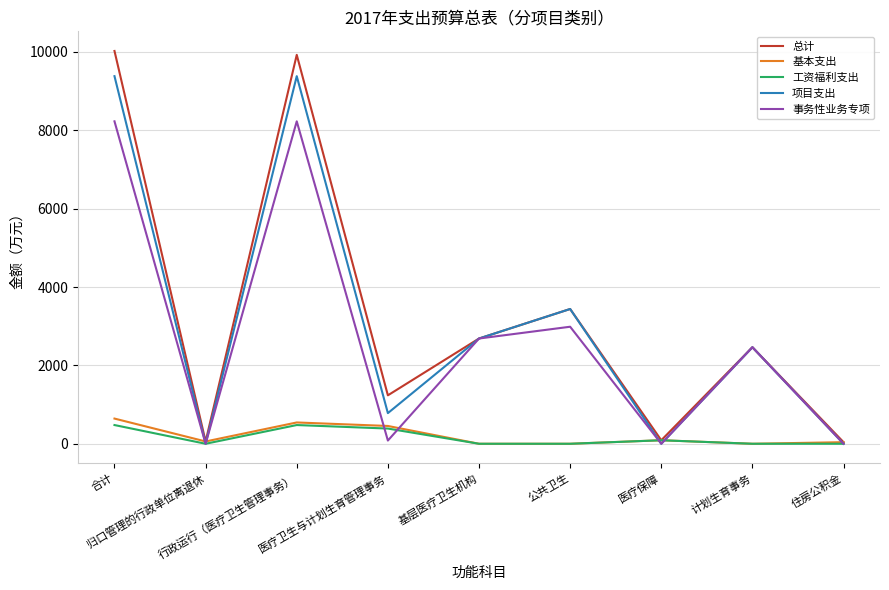

What is the maximum value shown in the chart?

10023.7